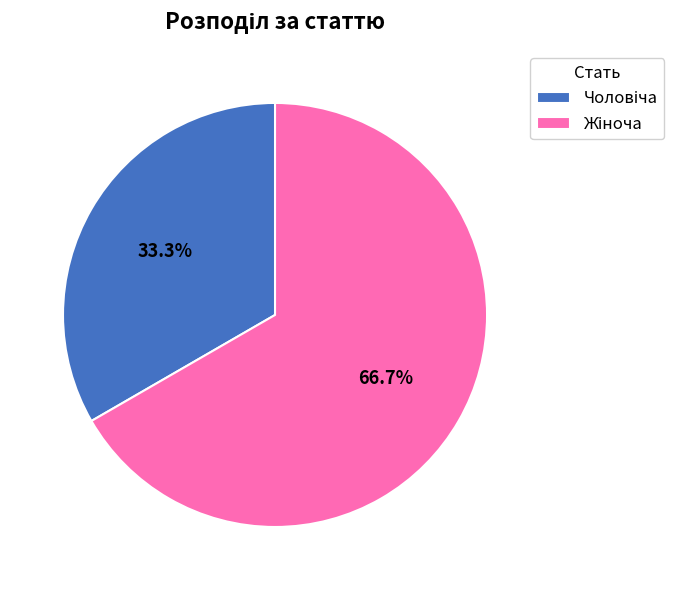

Does any single category account for the majority?

Yes